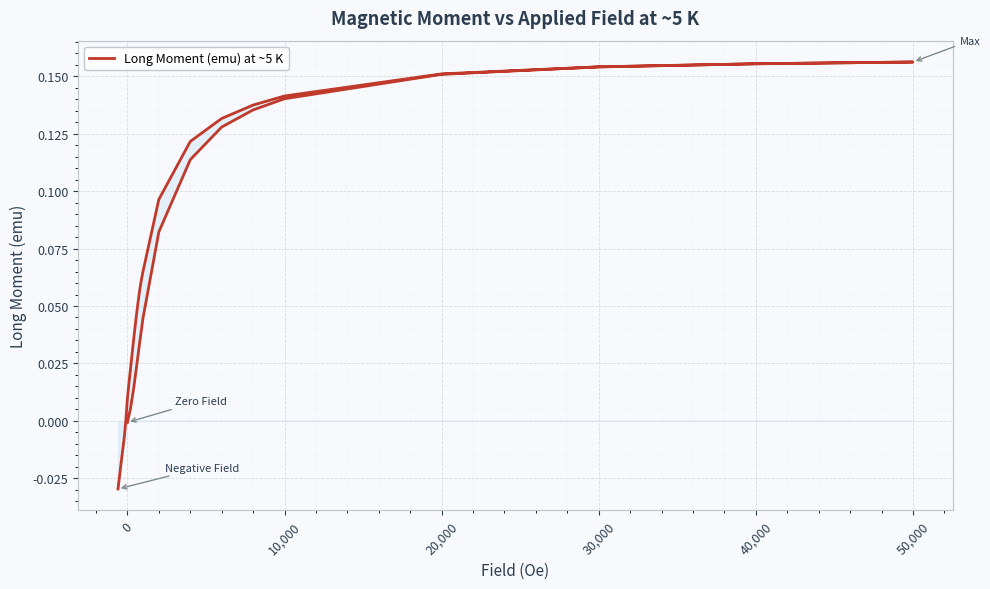

Is this an area chart (filled region under the line)?

No